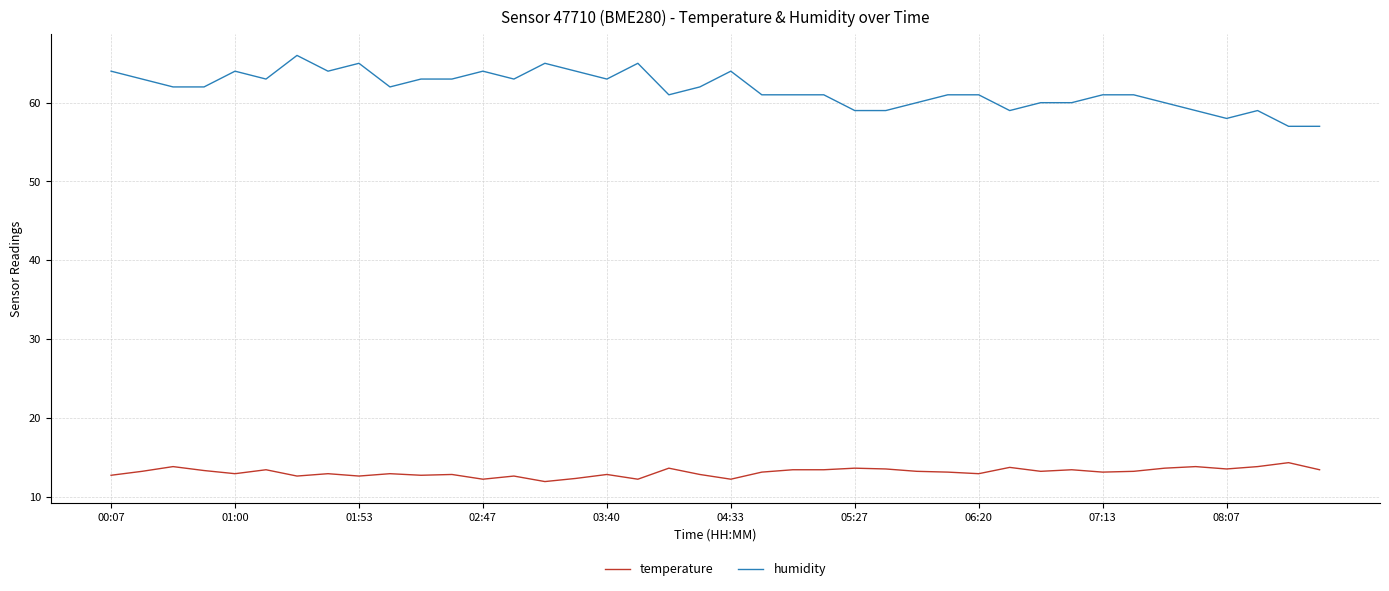

What is the smallest value displayed?

11.9